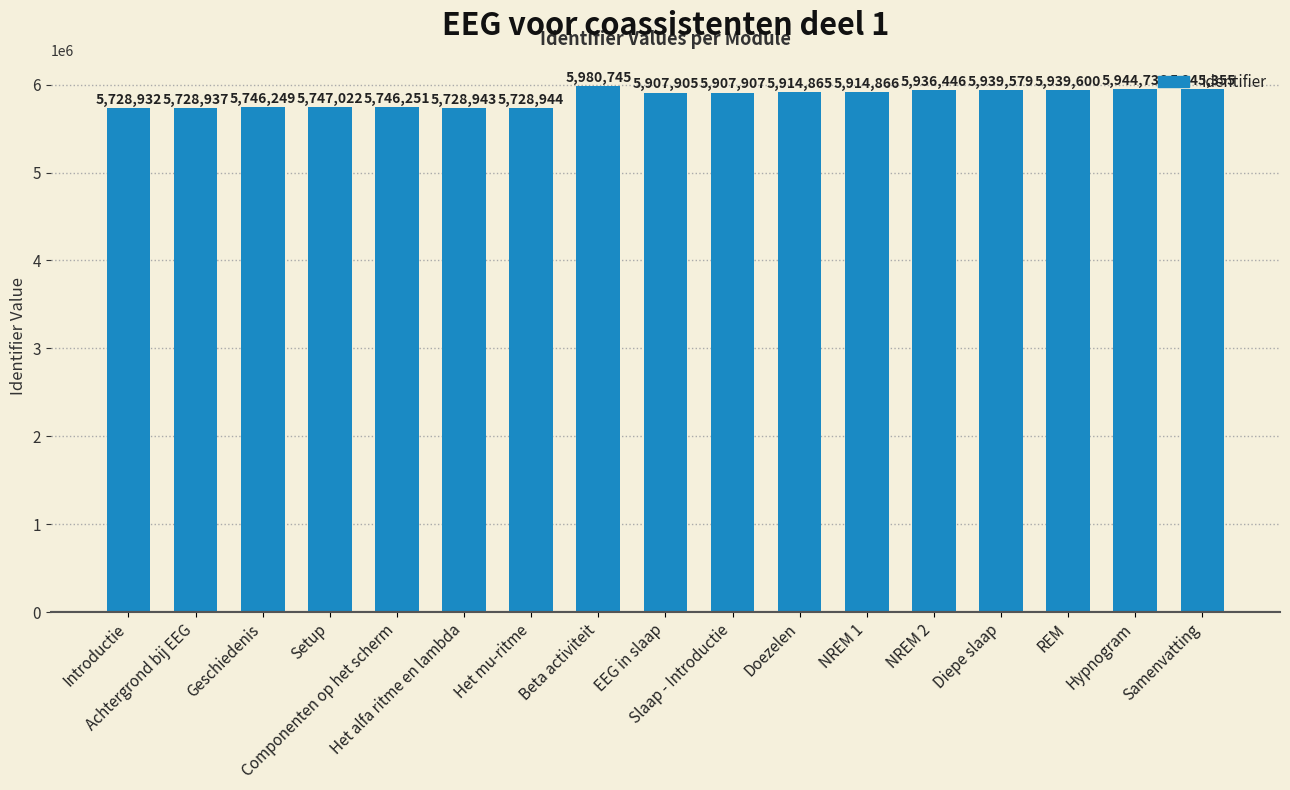

How many values are below 5907907?

8